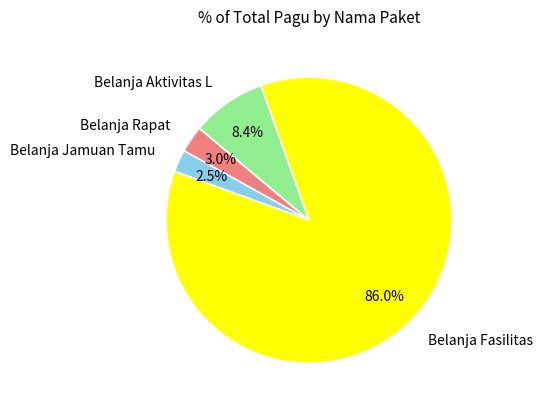

Rank the categories by value from highest to lowest.

Belanja Fasilitas, Belanja Aktivitas L, Belanja Rapat, Belanja Jamuan Tamu